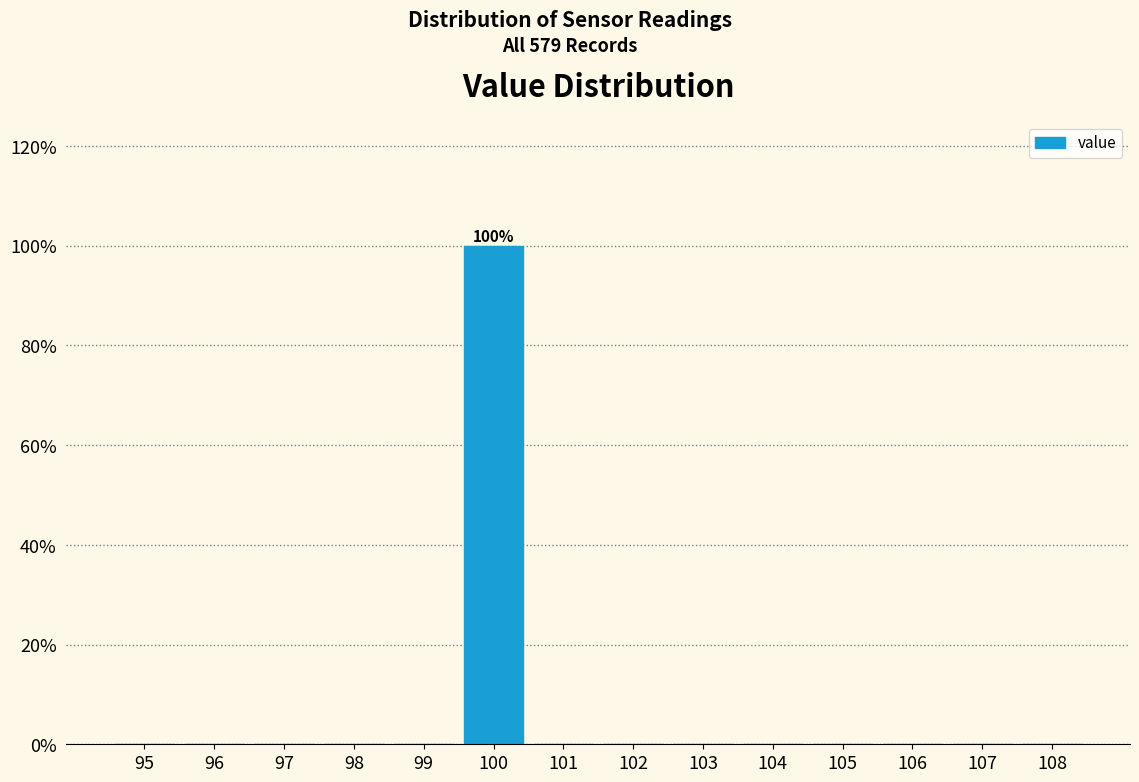

Reading left to right, what are all the values shown in this chart?

95=0	96=0	97=0	98=0	99=0	100=100	101=0	102=0	103=0	104=0	105=0	106=0	107=0	108=0